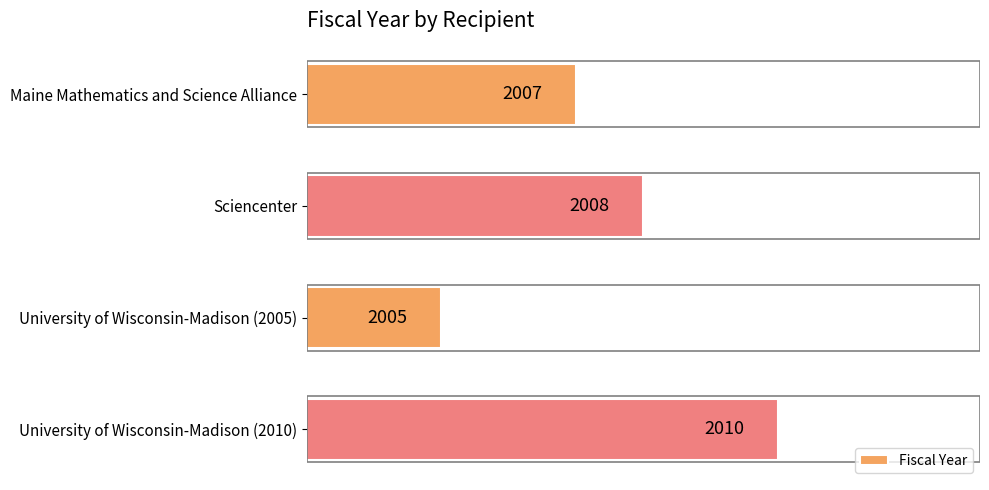

List the labels in order of value, largest first.

University of Wisconsin-Madison (2010), Sciencenter, Maine Mathematics and Science Alliance, University of Wisconsin-Madison (2005)